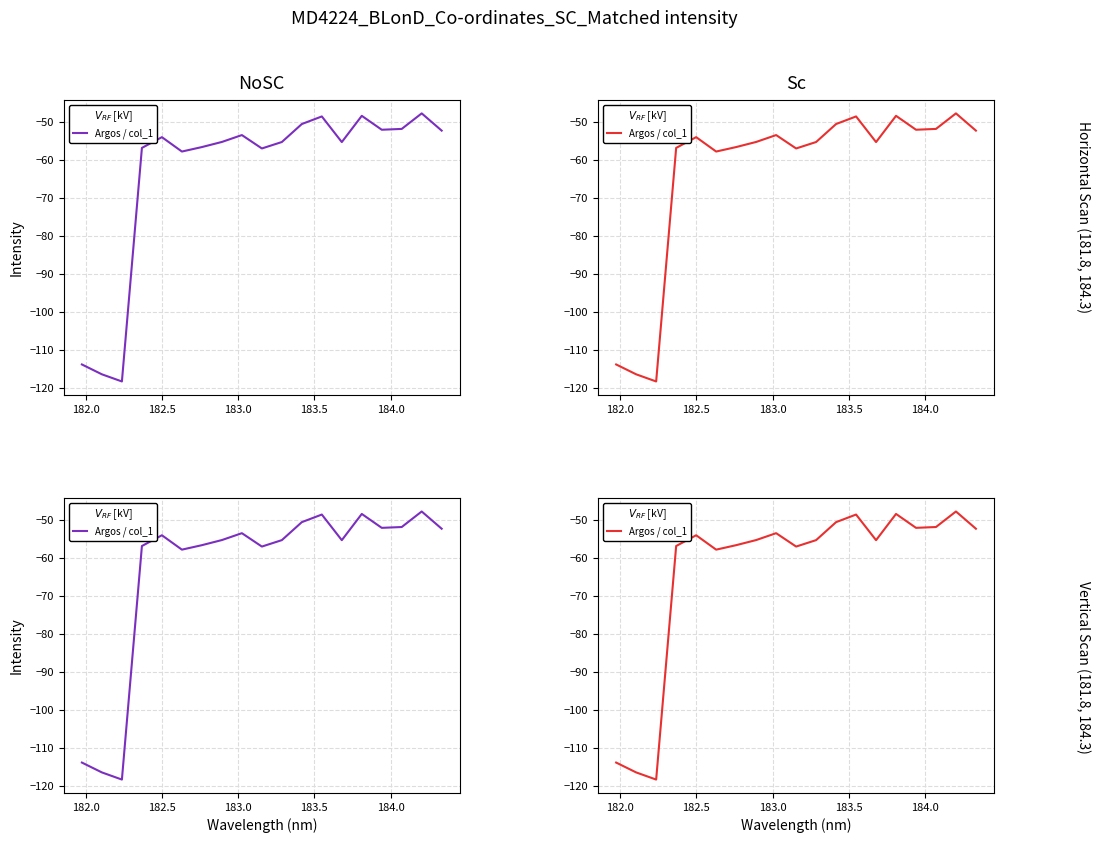

True or false: the data has more than 1 interior local peaks.

True